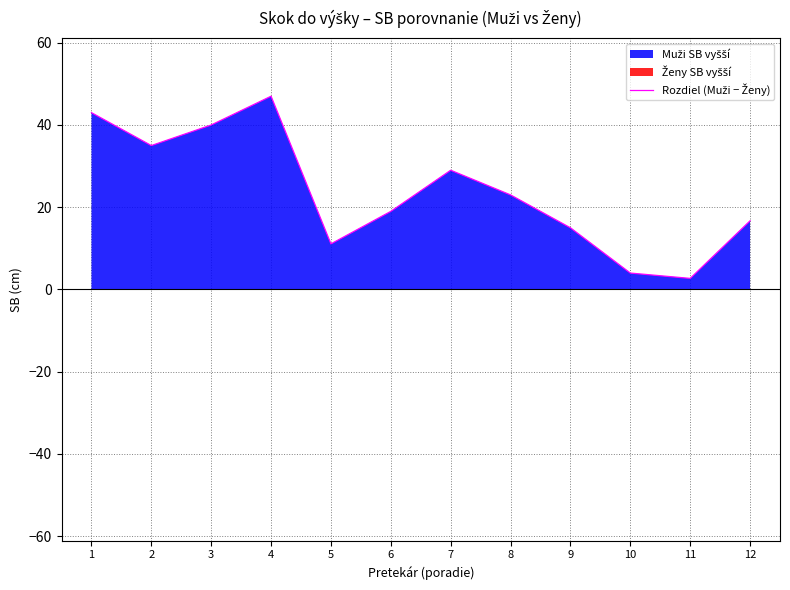

Which has a higher value, 10 or 1?

1